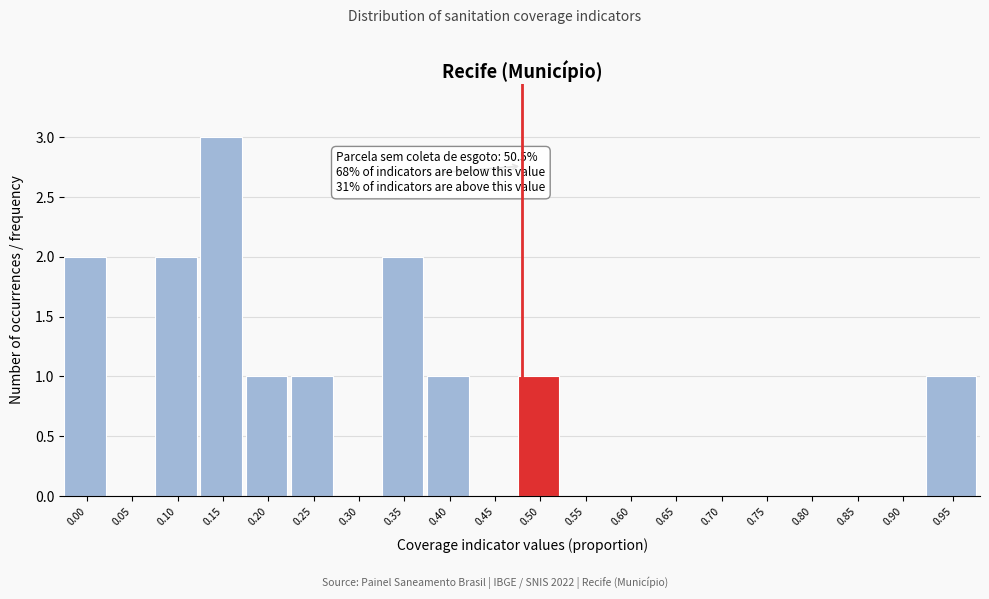

Reading left to right, what are all the values shown in this chart?

0.00=2	0.05=0	0.10=2	0.15=3	0.20=1	0.25=1	0.30=0	0.35=2	0.40=1	0.45=0	0.50=1	0.55=0	0.60=0	0.65=0	0.70=0	0.75=0	0.80=0	0.85=0	0.90=0	0.95=1